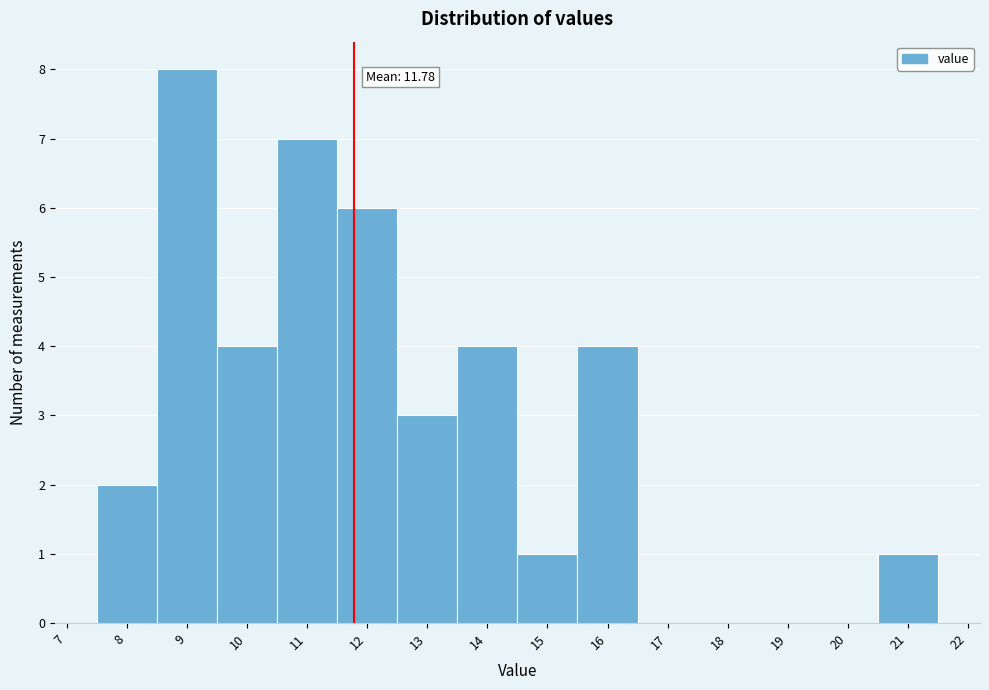

Over which range of the x-axis is the bar tallest?

8.5 to 9.5